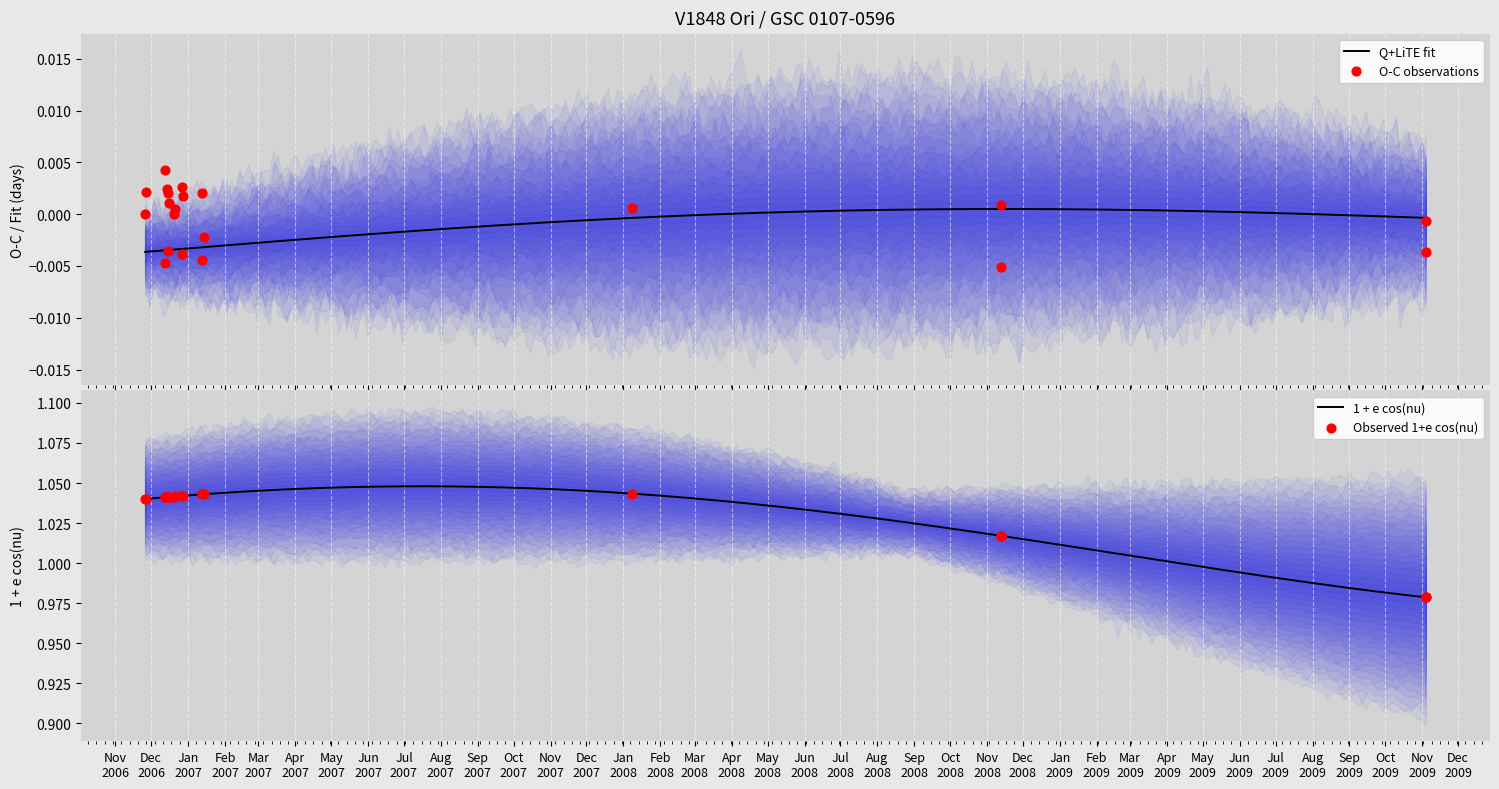

Which series has the largest Y range (max minus min)?

1+e cos nu